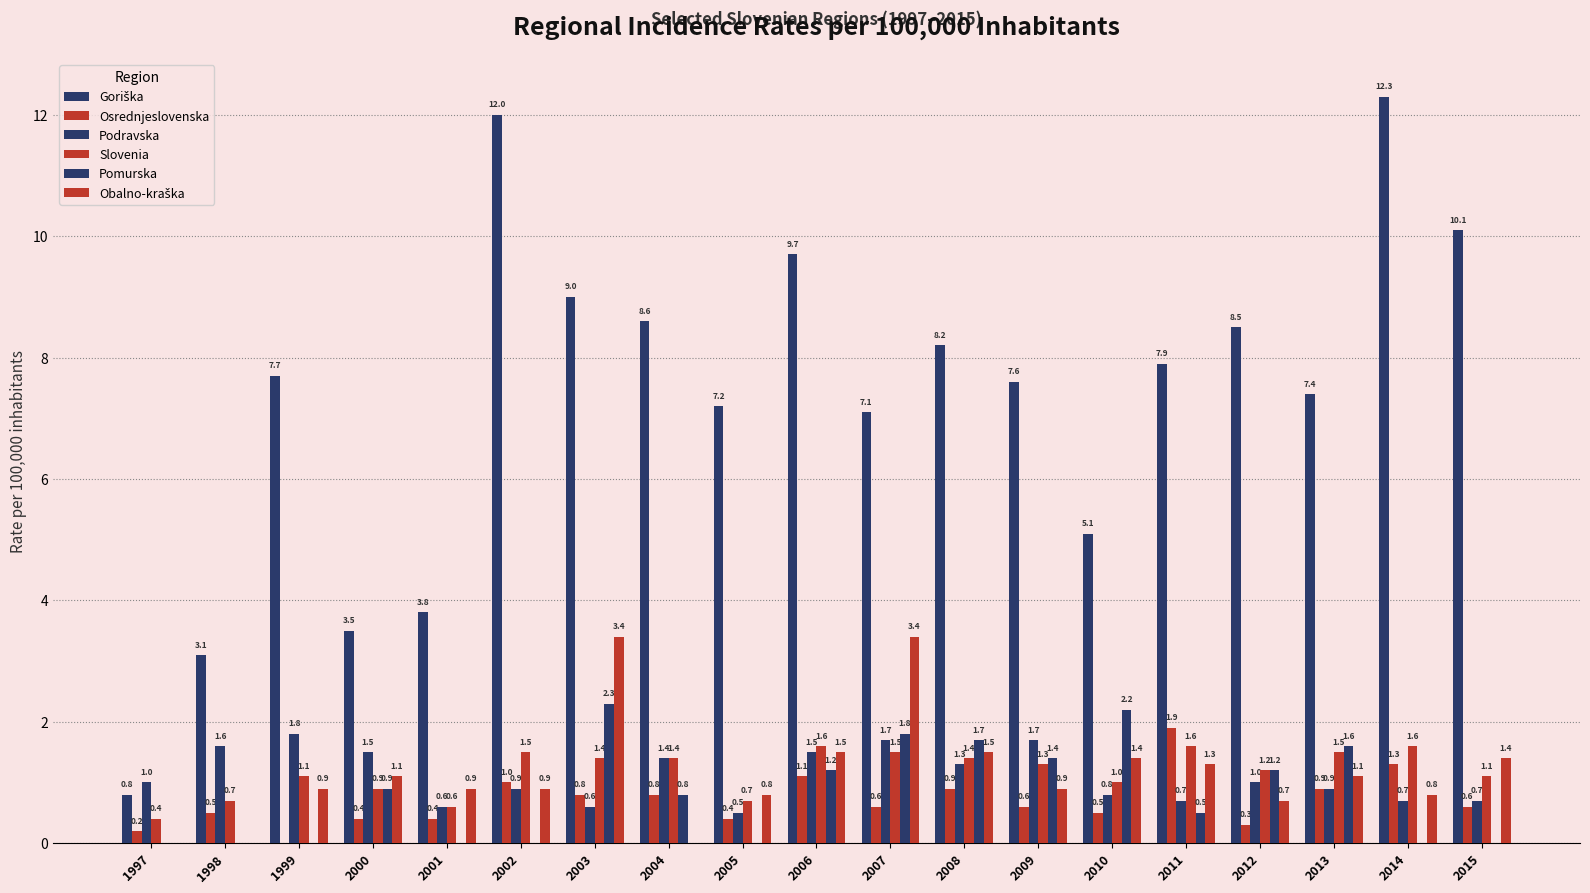

Reading left to right, what are all the values shown in this chart?

Goriška: 1997=0.8	1998=3.1	1999=7.7	2000=3.5	2001=3.8	2002=12.0	2003=9.0	2004=8.6	2005=7.2	2006=9.7	2007=7.1	2008=8.2	2009=7.6	2010=5.1	2011=7.9	2012=8.5	2013=7.4	2014=12.3	2015=10.1
Osrednjeslovenska: 1997=0.2	1998=0.5	1999=0.0	2000=0.4	2001=0.4	2002=1.0	2003=0.8	2004=0.8	2005=0.4	2006=1.1	2007=0.6	2008=0.9	2009=0.6	2010=0.5	2011=1.9	2012=0.3	2013=0.9	2014=1.3	2015=0.6
Podravska: 1997=1.0	1998=1.6	1999=1.8	2000=1.5	2001=0.6	2002=0.9	2003=0.6	2004=1.4	2005=0.5	2006=1.5	2007=1.7	2008=1.3	2009=1.7	2010=0.8	2011=0.7	2012=1.0	2013=0.9	2014=0.7	2015=0.7
Slovenia: 1997=0.4	1998=0.7	1999=1.1	2000=0.9	2001=0.6	2002=1.5	2003=1.4	2004=1.4	2005=0.7	2006=1.6	2007=1.5	2008=1.4	2009=1.3	2010=1.0	2011=1.6	2012=1.2	2013=1.5	2014=1.6	2015=1.1
Pomurska: 1997=0.0	1998=0.0	1999=0.0	2000=0.9	2001=0.0	2002=0.0	2003=2.3	2004=0.8	2005=0.0	2006=1.2	2007=1.8	2008=1.7	2009=1.4	2010=2.2	2011=0.5	2012=1.2	2013=1.6	2014=0.0	2015=0.0
Obalno-kraška: 1997=0.0	1998=0.0	1999=0.9	2000=1.1	2001=0.9	2002=0.9	2003=3.4	2004=0.0	2005=0.8	2006=1.5	2007=3.4	2008=1.5	2009=0.9	2010=1.4	2011=1.3	2012=0.7	2013=1.1	2014=0.8	2015=1.4